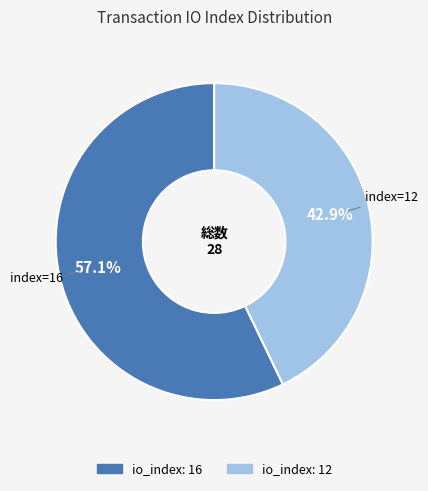

To the nearest percent, what is the average slice percentage?

50%